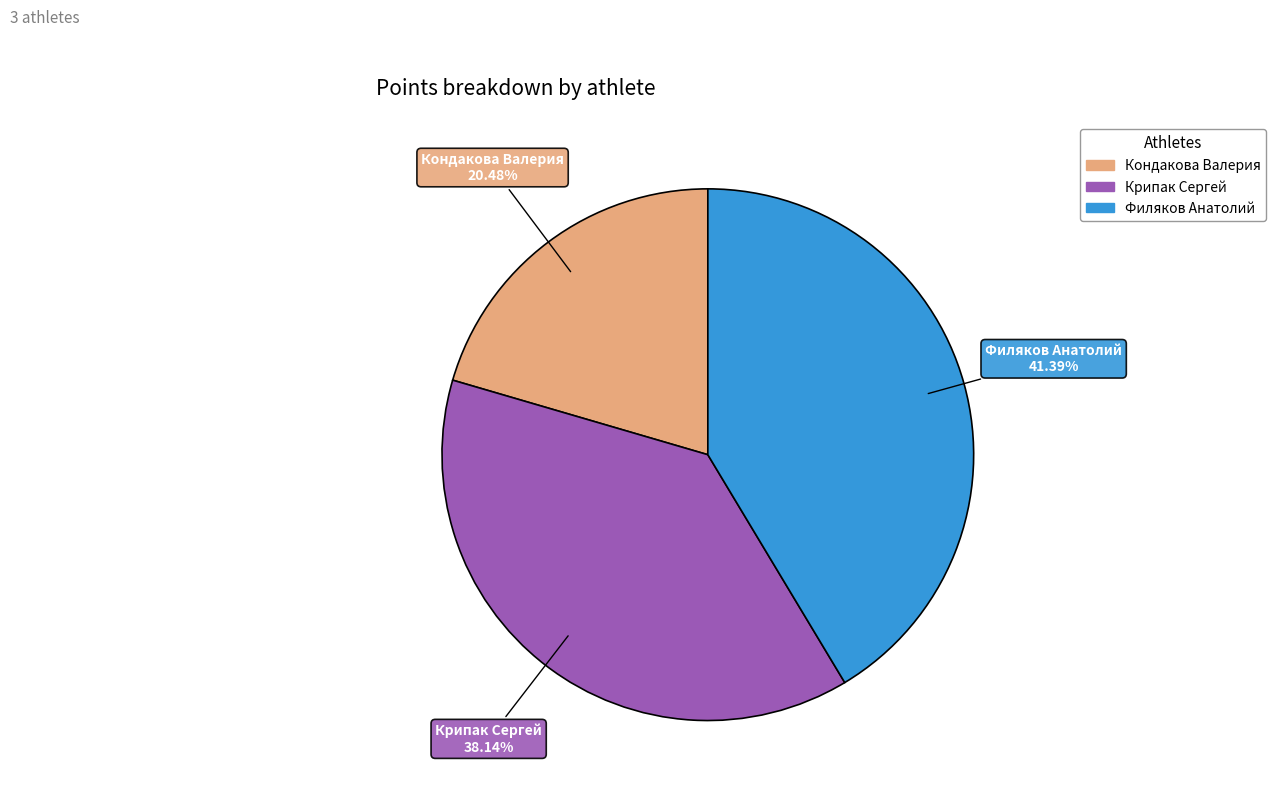

What is the ratio of the value at Крипак Сергей to the value at Кондакова Валерия?

1.9